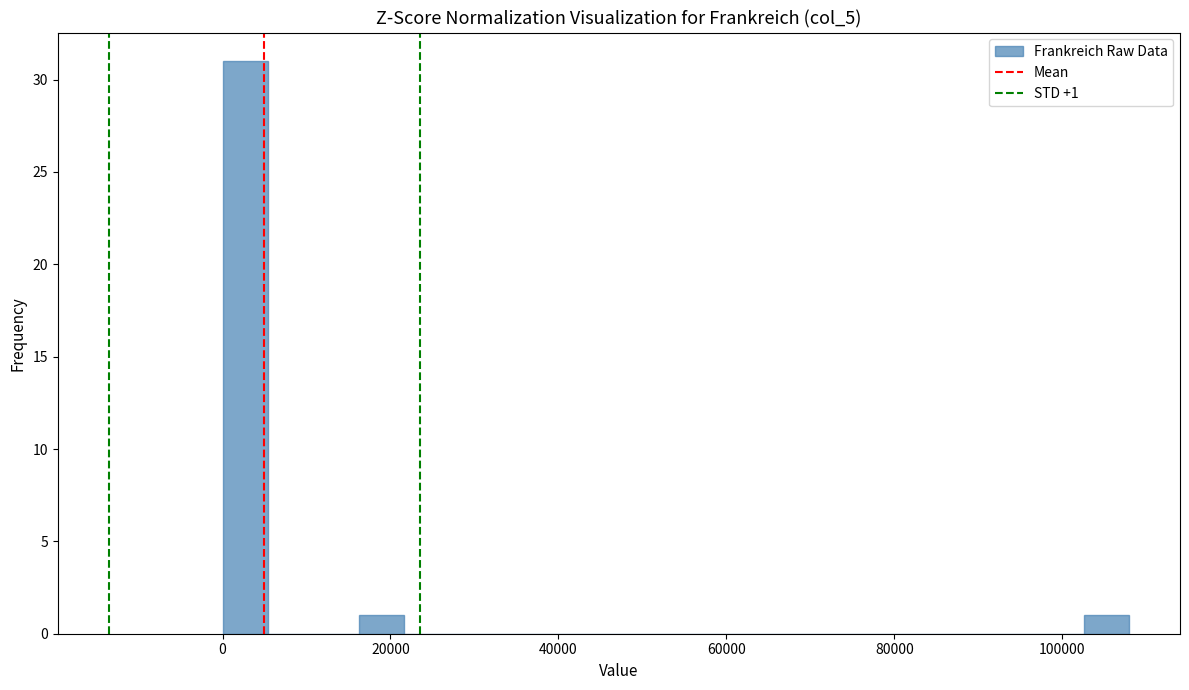

Around what value on the x-axis is the tallest bar? Give the approximate position of its centre, as read against the axis.

2000